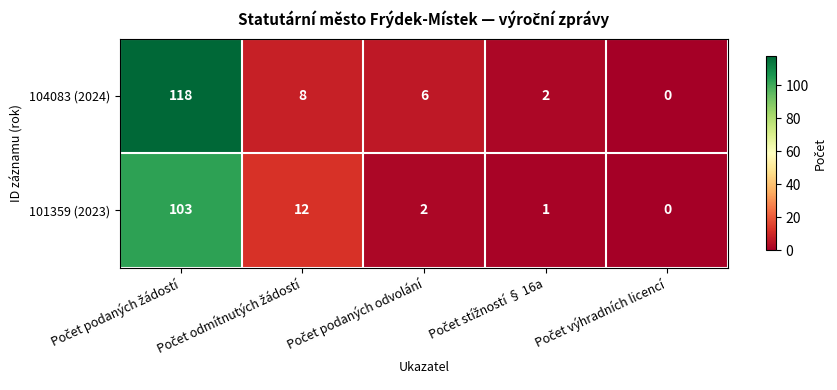

Which series has the largest total across all categories?

104083 (2024)